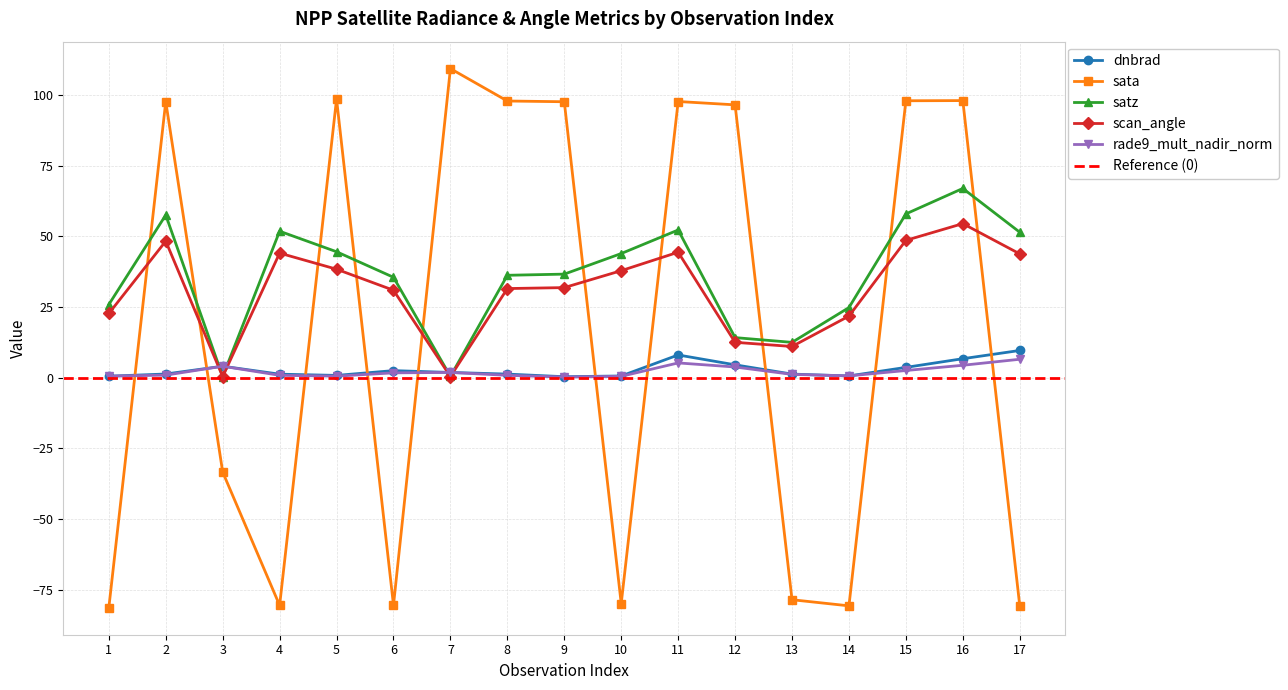

Reading left to right, extract all data points from this chart.

dnbrad: 0.5	1.3	4.1	1.3	0.8	2.5	1.9	1.3	0.4	0.6	8.1	4.6	1.3	0.6	3.7	6.7	9.6
sata: -81.4	97.7	-33.4	-80.6	98.6	-80.5	109.4	97.9	97.7	-79.9	97.8	96.6	-78.6	-80.7	98.0	98.1	-80.7
satz: 25.9	57.6	0.4	51.9	44.6	35.5	0.5	36.3	36.7	44.0	52.3	14.2	12.5	24.8	58.0	67.0	51.5
scan_angle: 22.7	48.3	0.4	44.1	38.4	31.0	0.4	31.6	31.9	37.9	44.4	12.5	11.1	21.8	48.6	54.5	43.8
rade9_mult_nadir_norm: 0.6	0.9	4.1	0.8	0.6	1.7	1.9	0.8	0.2	0.5	5.2	3.8	1.2	0.6	2.6	4.4	6.5